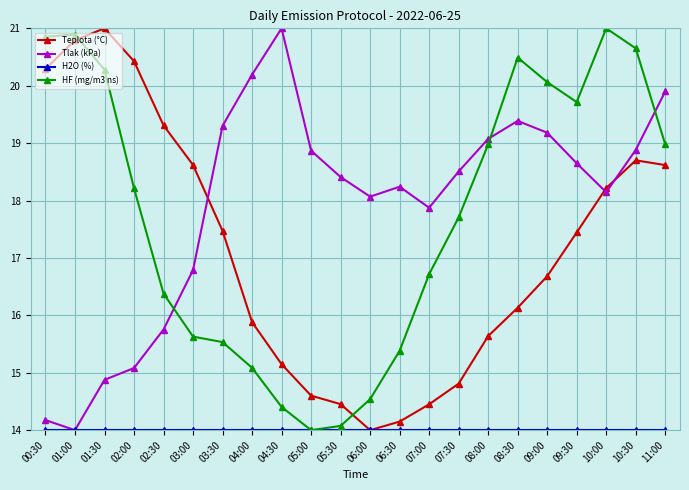

True or false: Tlak (kPa) has a value of 8.1 at 02:00.

False